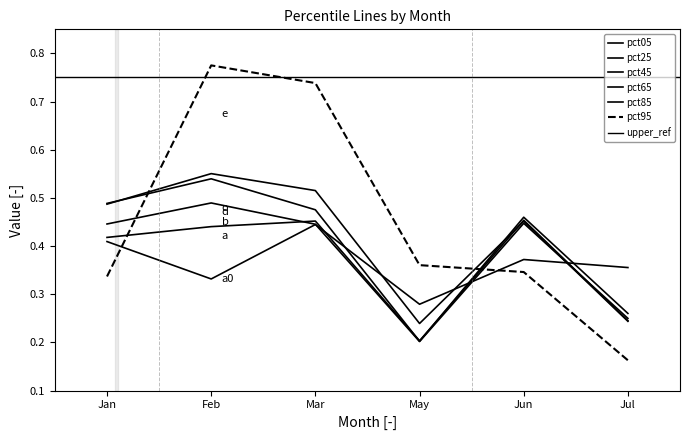

Count the number of data series in this chart.

6